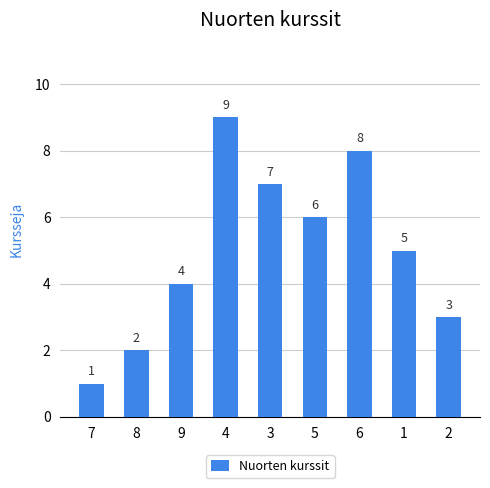

What is the sum of the values at 4 and 8?

11